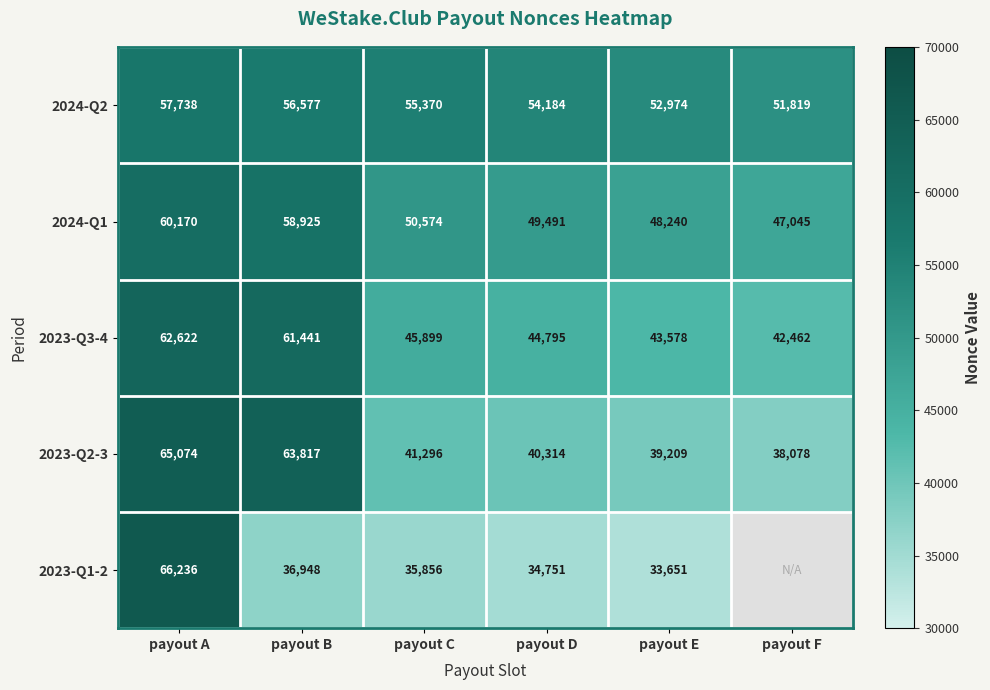

At how many categories does at least one series exceed 52000?

5